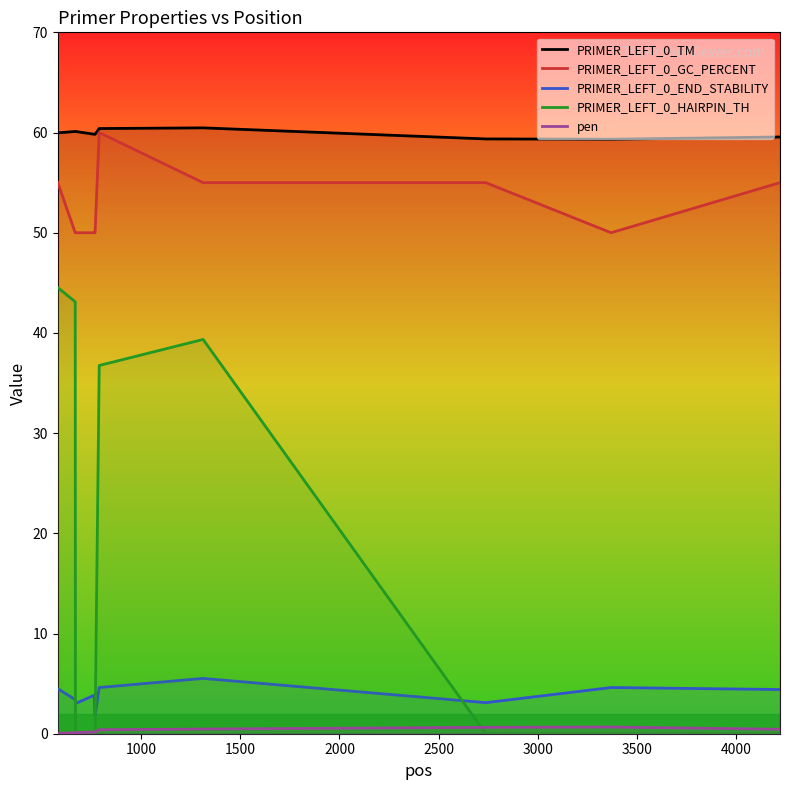

True or false: PRIMER_LEFT_0_HAIRPIN_TH and PRIMER_LEFT_0_GC_PERCENT cross at least once.

False